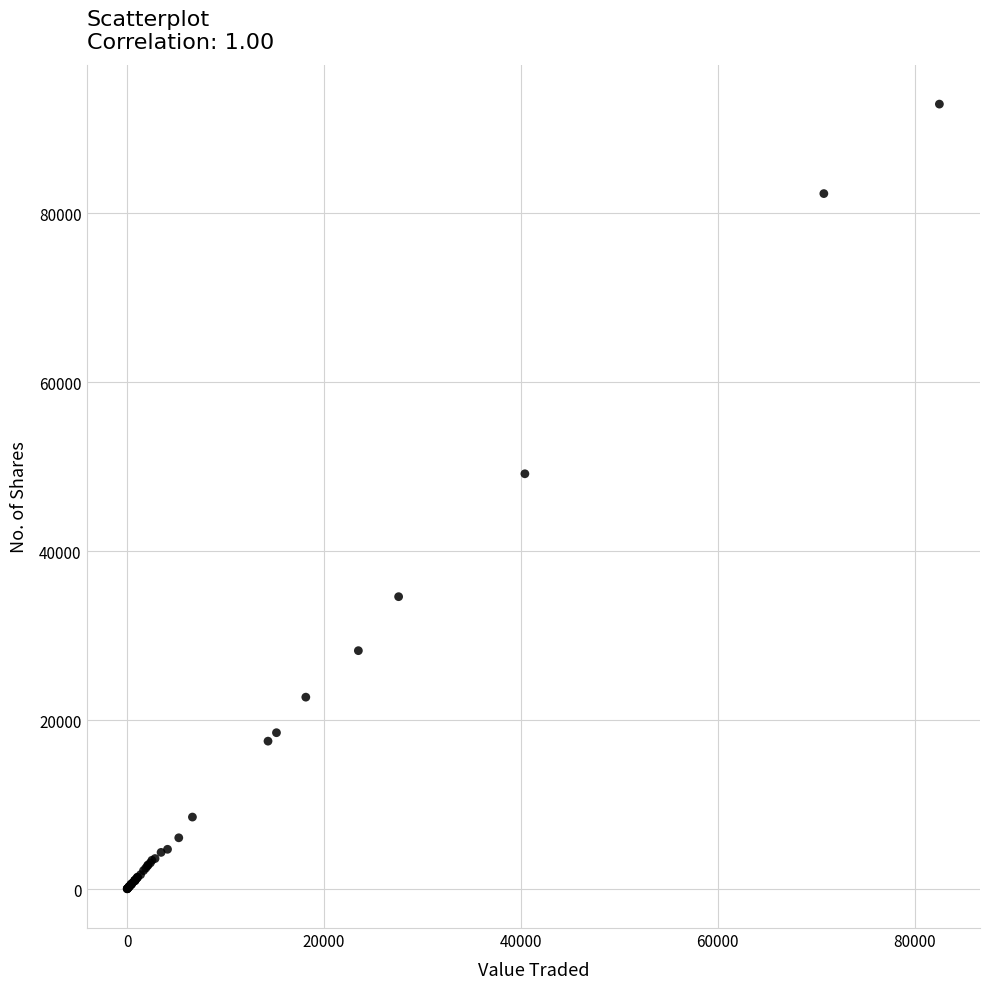

What Y value in the scatter plot is closest to 46463?

49147